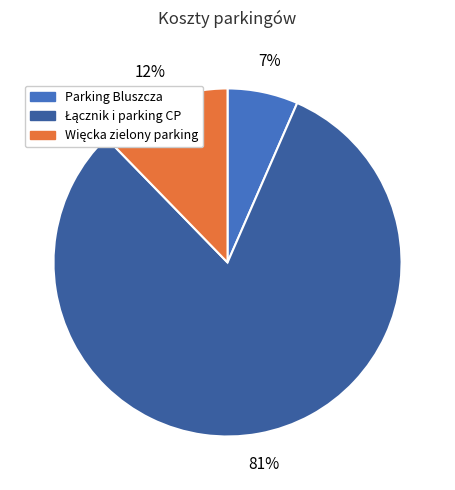

Is there a majority slice in this chart?

Yes